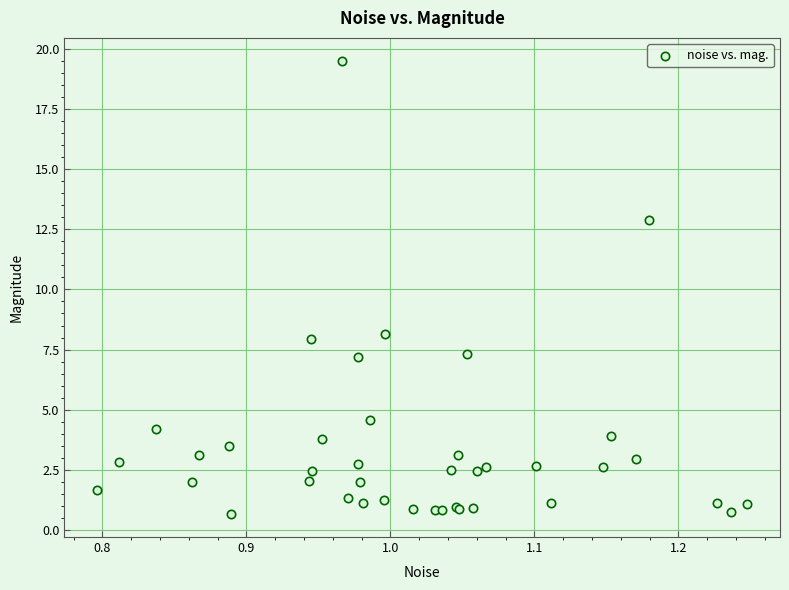

What Y value in the scatter plot is closest to 10?

8.2